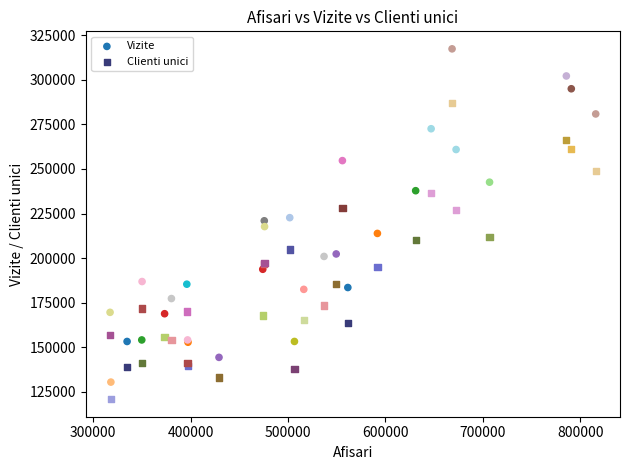

Which series has the largest Y range (max minus min)?

Vizite